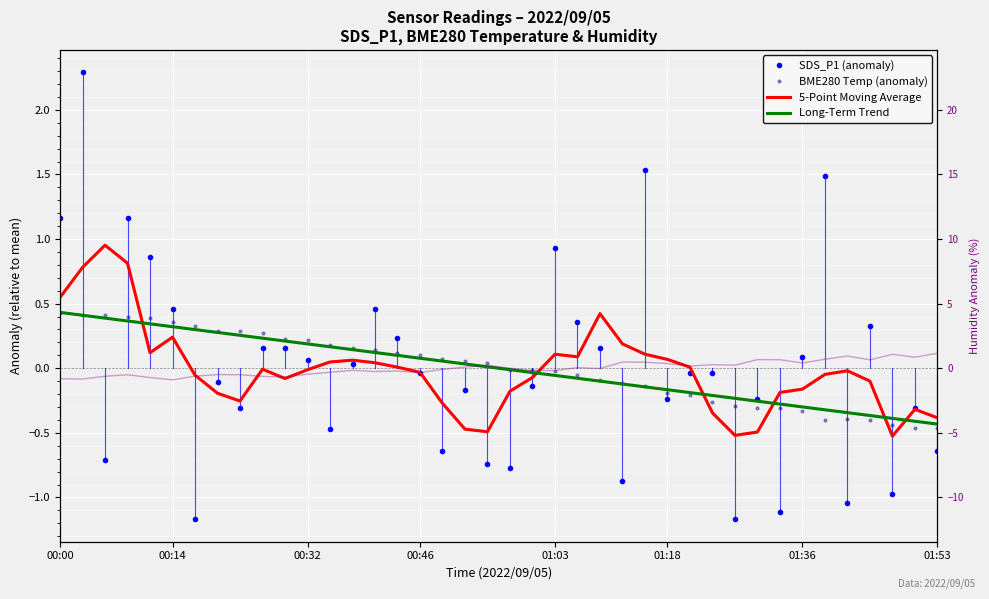

Which series ends up on top after the final intersection of Long-Term Trend and 5-Point Moving Average?

5-Point Moving Average